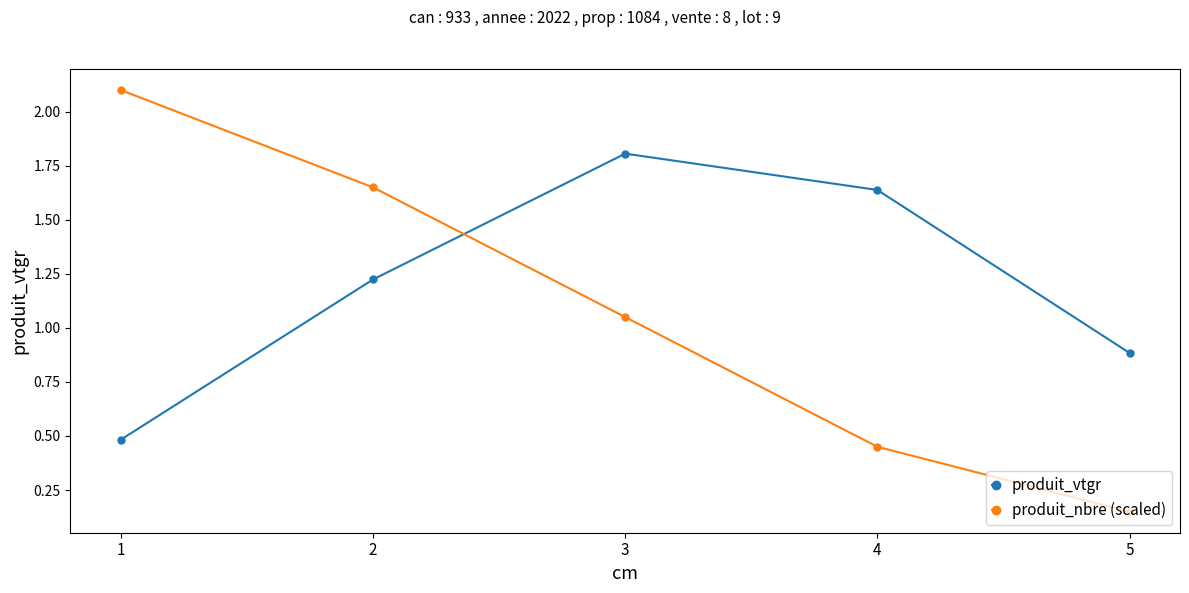

What is the value of the produit_vtgr point at the 1st from the left?

0.5